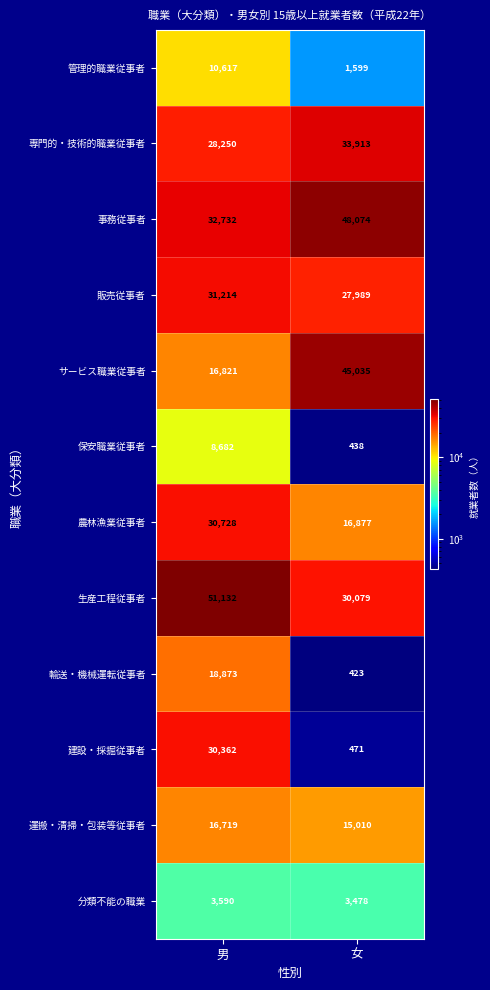

The 建設・採掘従事者 series shows 30362 at 男. True or false?

True